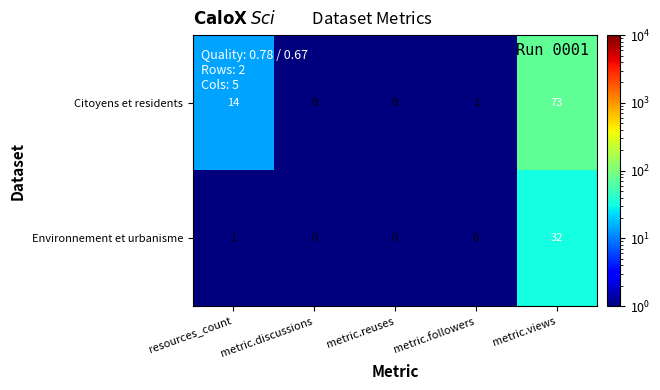

What is the total value across all series at metric.views?

105